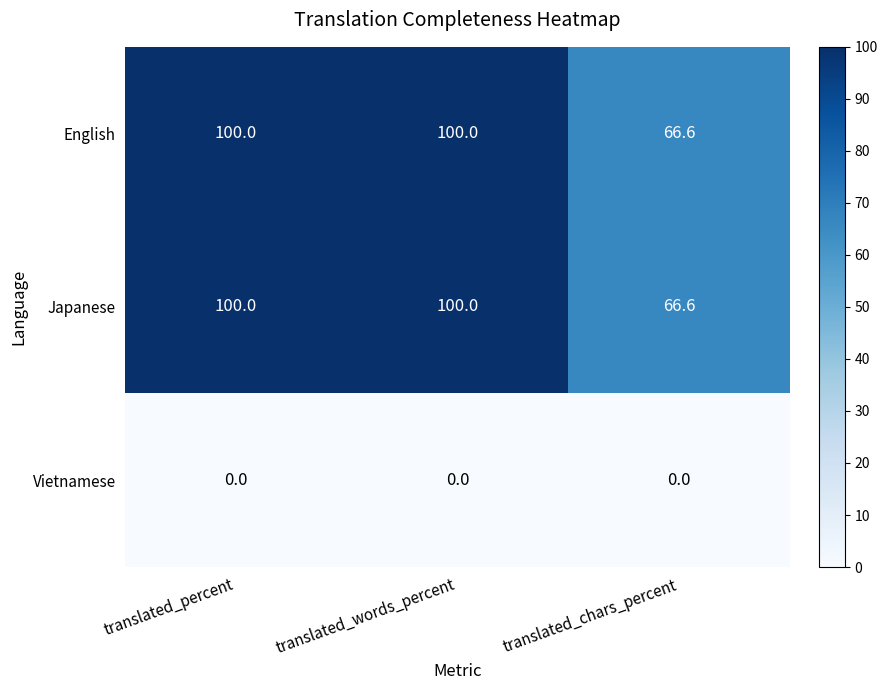

Reading right to left, list all the values displayed in this chart.

English: 66.6	100.0	100.0
Japanese: 66.6	100.0	100.0
Vietnamese: 0.0	0.0	0.0